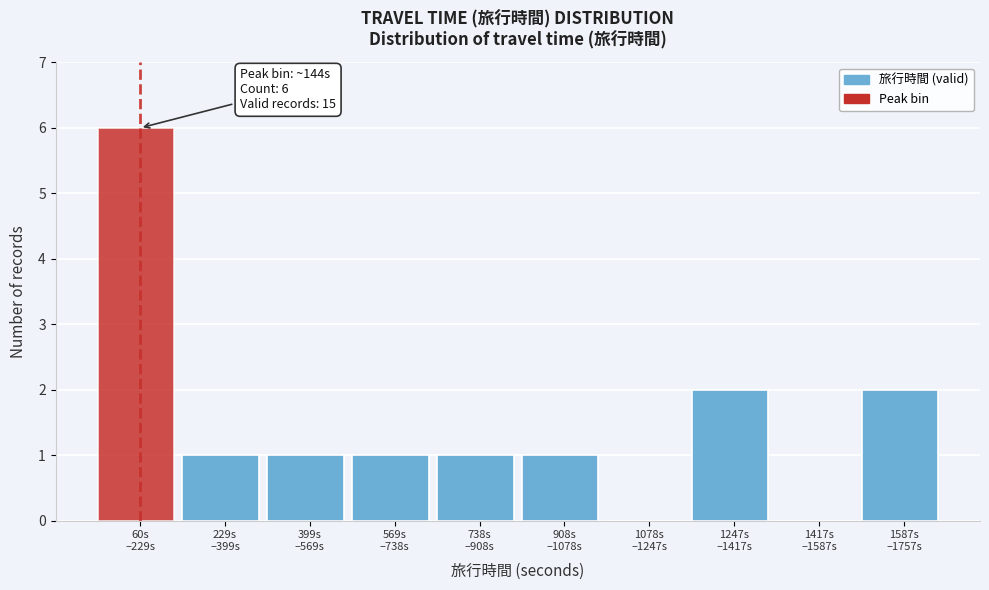

What is the greatest value displayed?

6